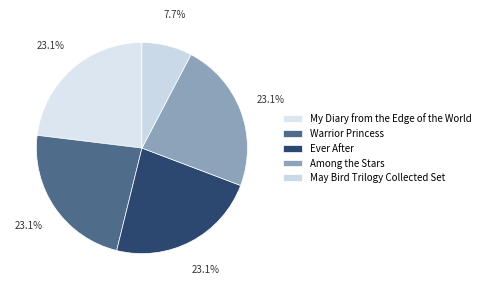

To the nearest percent, what is the average slice percentage?

20%